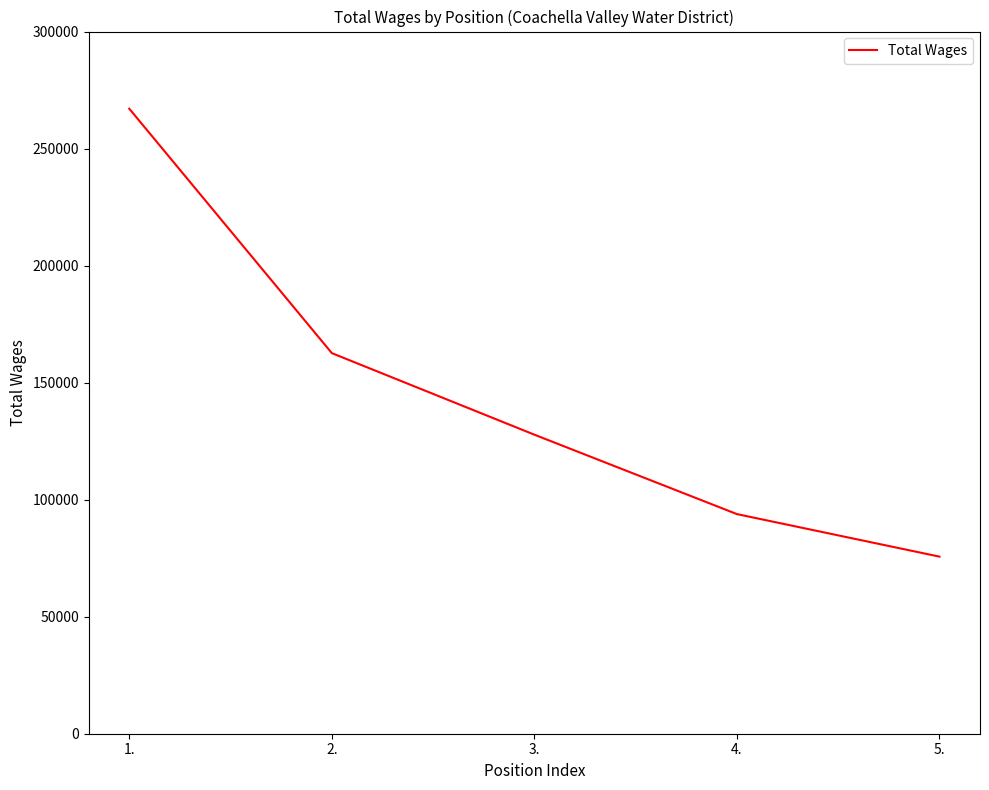

Rank the categories by value from lowest to highest.

5., 4., 3., 2., 1.